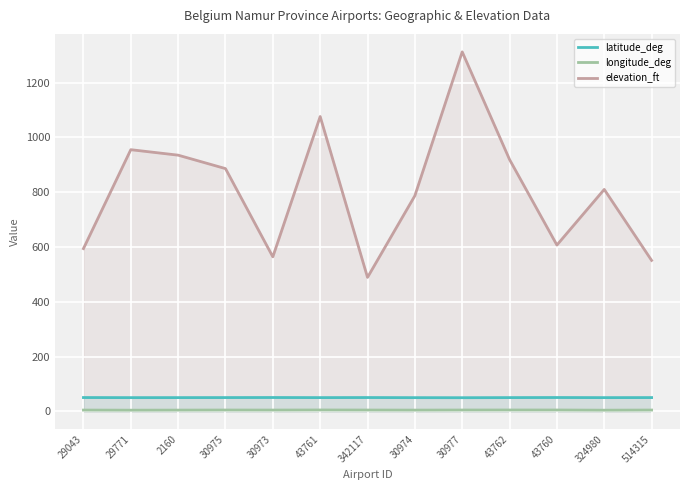

Which series changed the most between 29771 and 514315?

elevation_ft